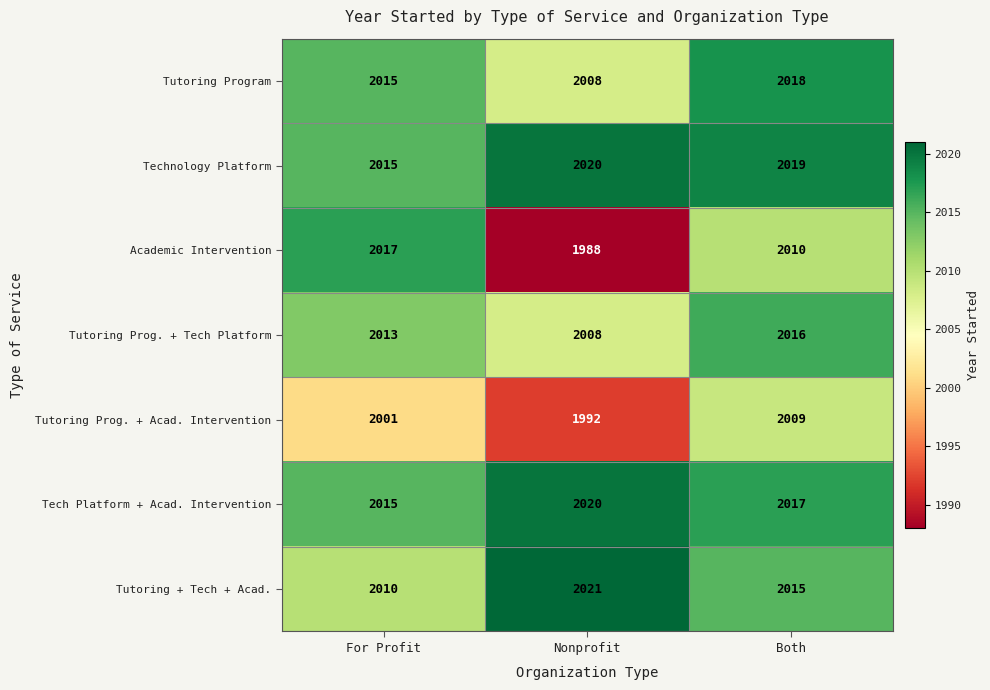

How many data points in Tutoring Program are less than 2015?

1